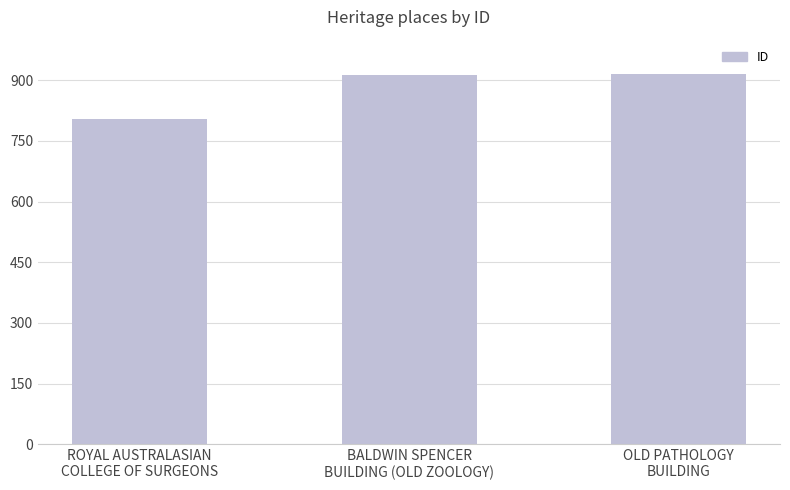

What is the value of the 1st bar from the left?

803